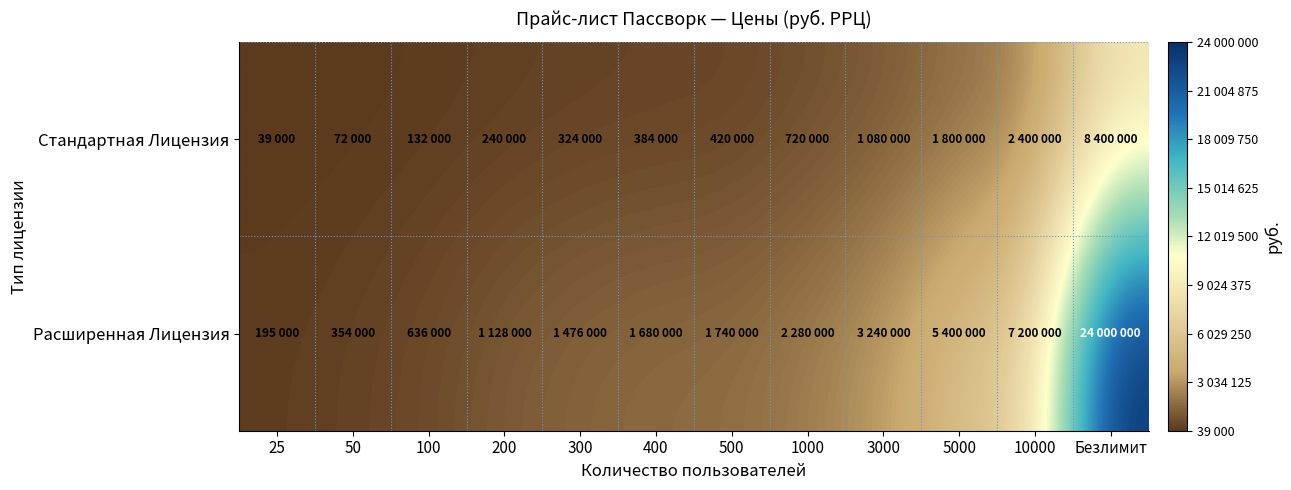

Between 400 and 3000, which series saw the biggest shift?

Расширенная Лицензия